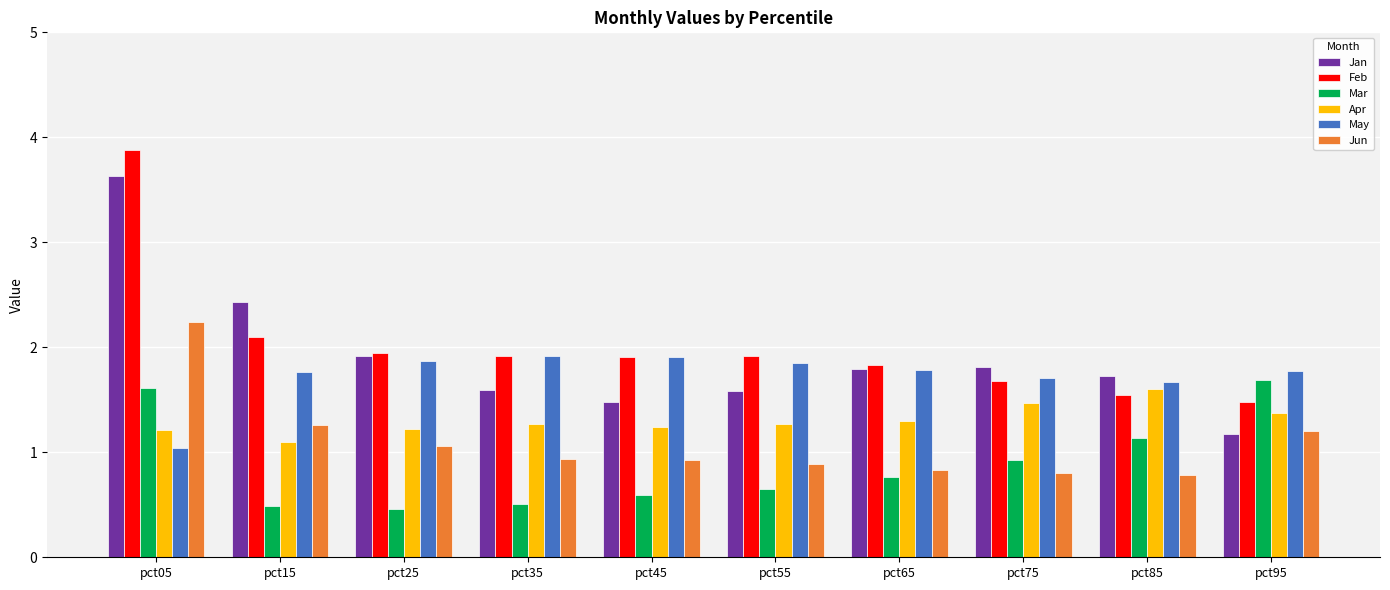

At which label is Jan closest to 2?

pct25